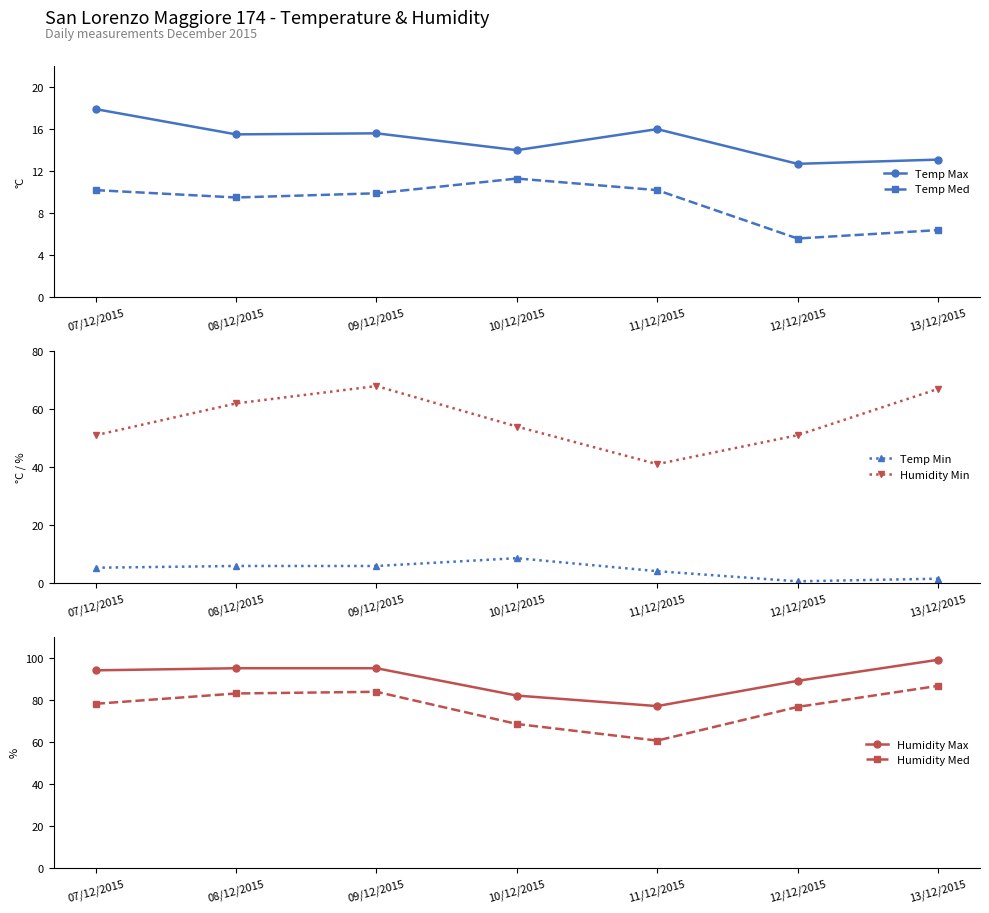

Does the chart have visible grid lines?

No